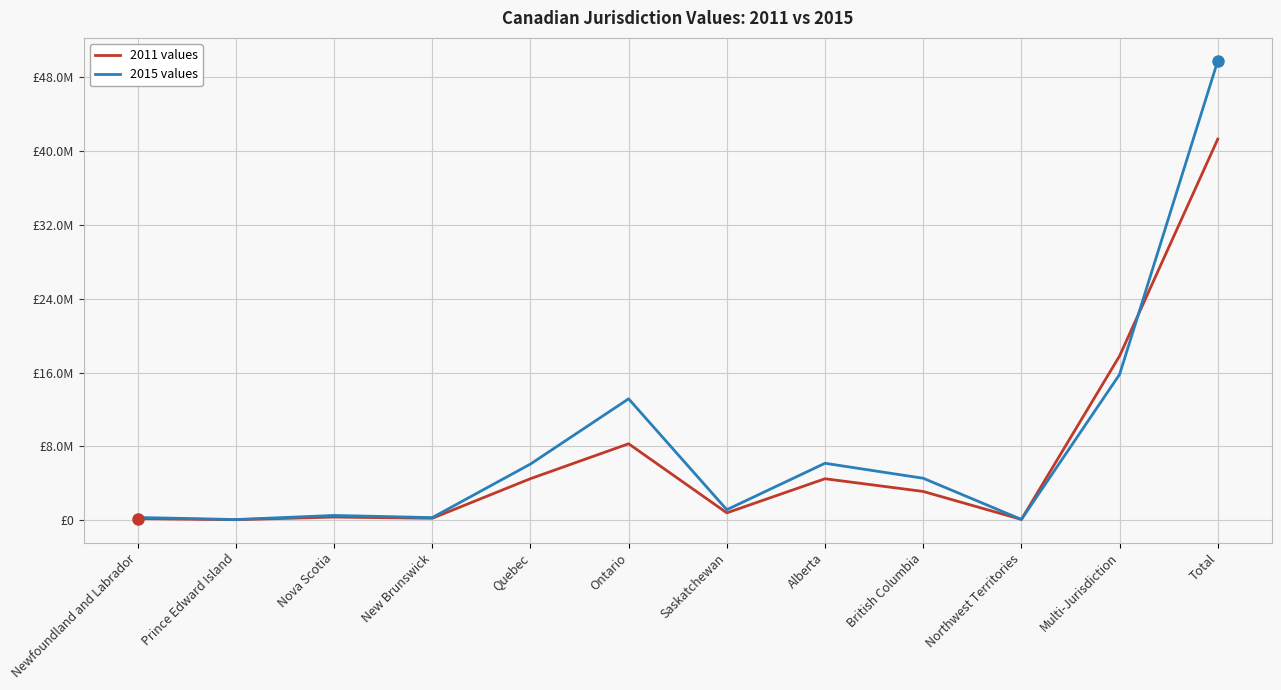

What are all the series names shown in the legend?

2011 values, 2015 values